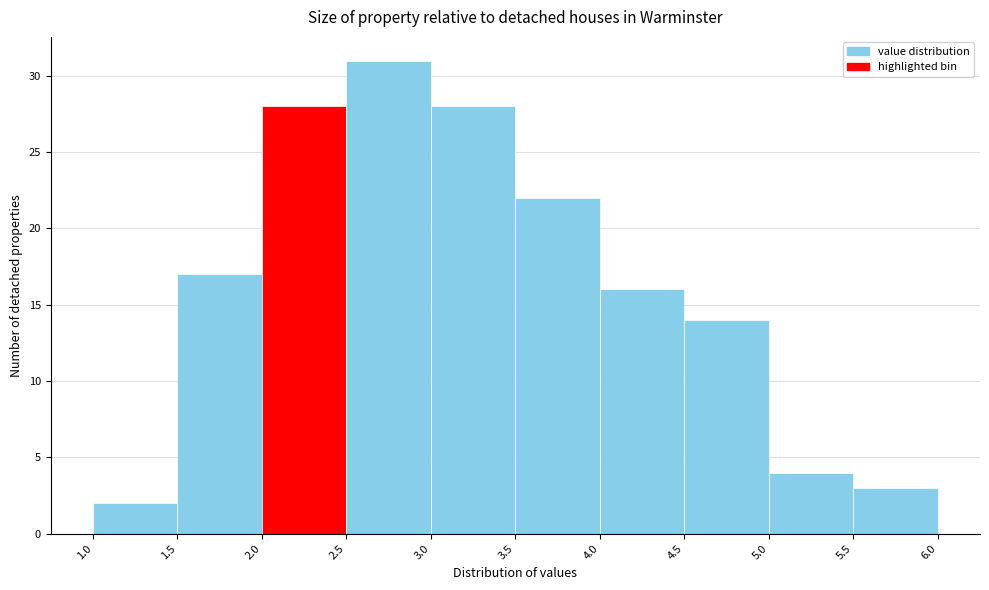

Reading left to right, list every bar in this chart as the range it spans on the x-axis followed by its height. The values are not printed on the chart, so give them approximately, as read against the axis.

1.0 to 1.5: 2
1.5 to 2.0: 17
2.0 to 2.5: 28
2.5 to 3.0: 31
3.0 to 3.5: 28
3.5 to 4.0: 22
4.0 to 4.5: 16
4.5 to 5.0: 14
5.0 to 5.5: 4
5.5 to 6.0: 3